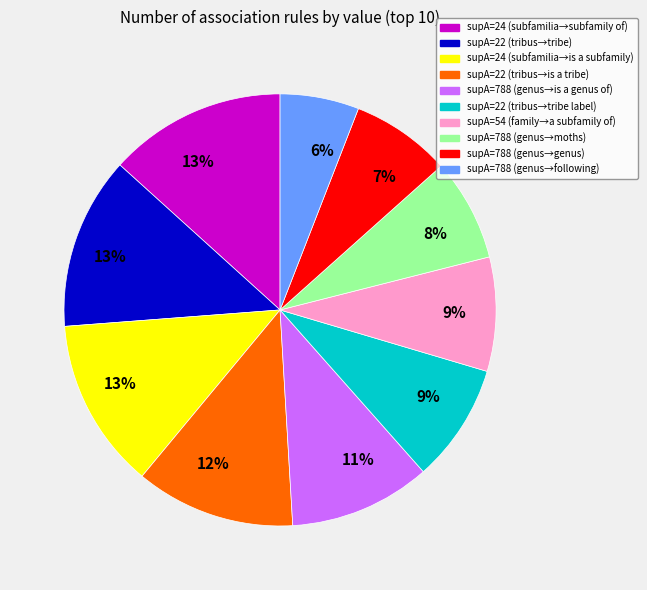

To the nearest percent, what is the difference between the largest and smallest slice percentages?

7%